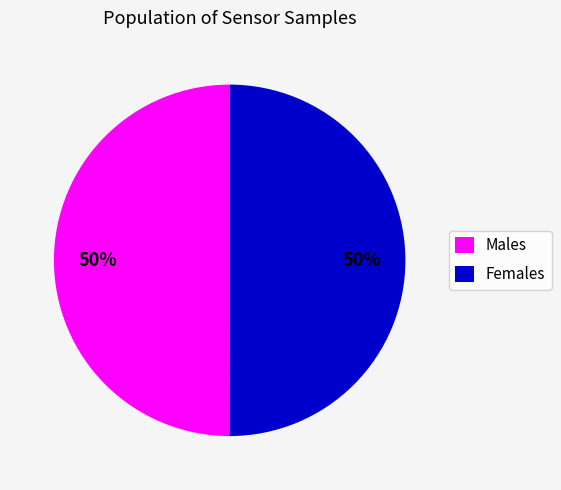

To the nearest percent, what is the average slice percentage?

50%